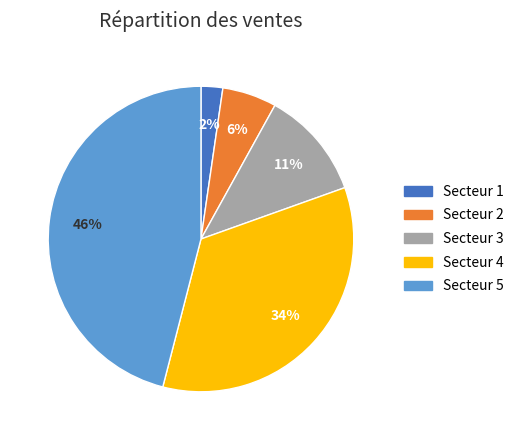

Does any single category account for the majority?

No